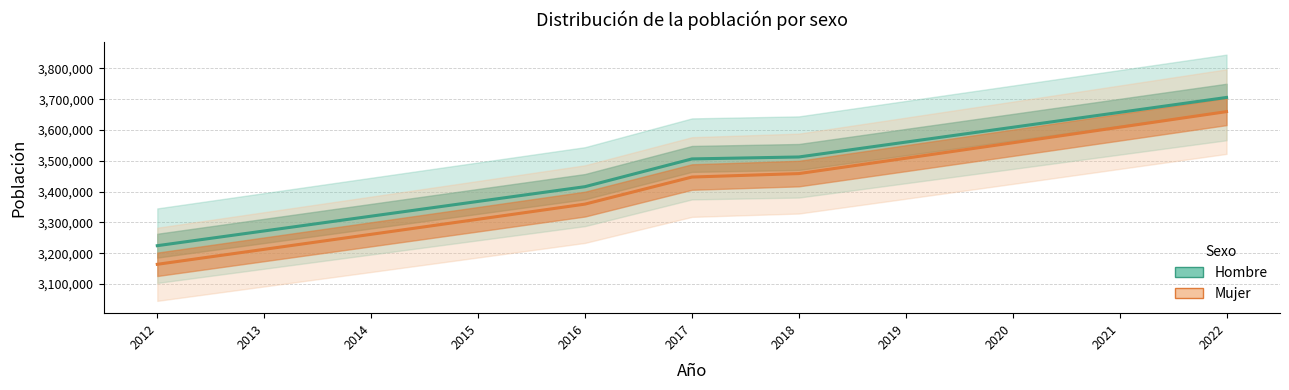

How many data points in Hombre are above 3506274?

5